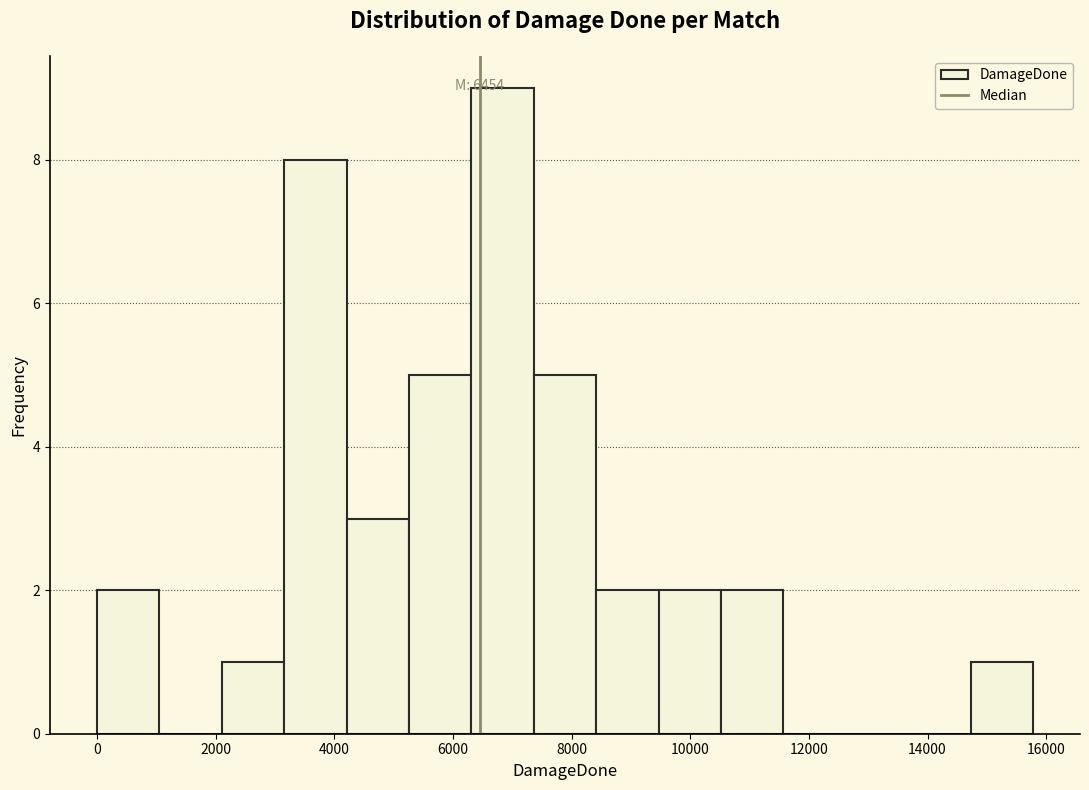

Which range on the x-axis has the tallest bar?

6400 to 7400